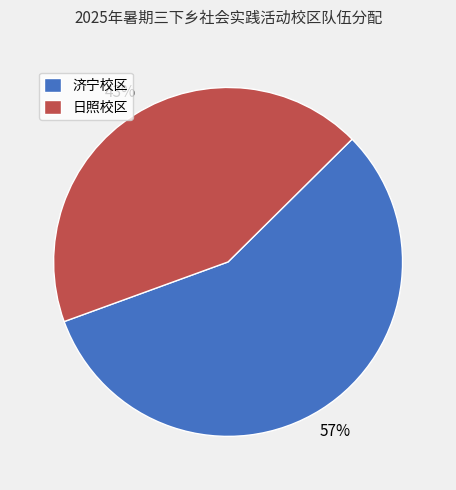

How many segments does this pie chart have?

2